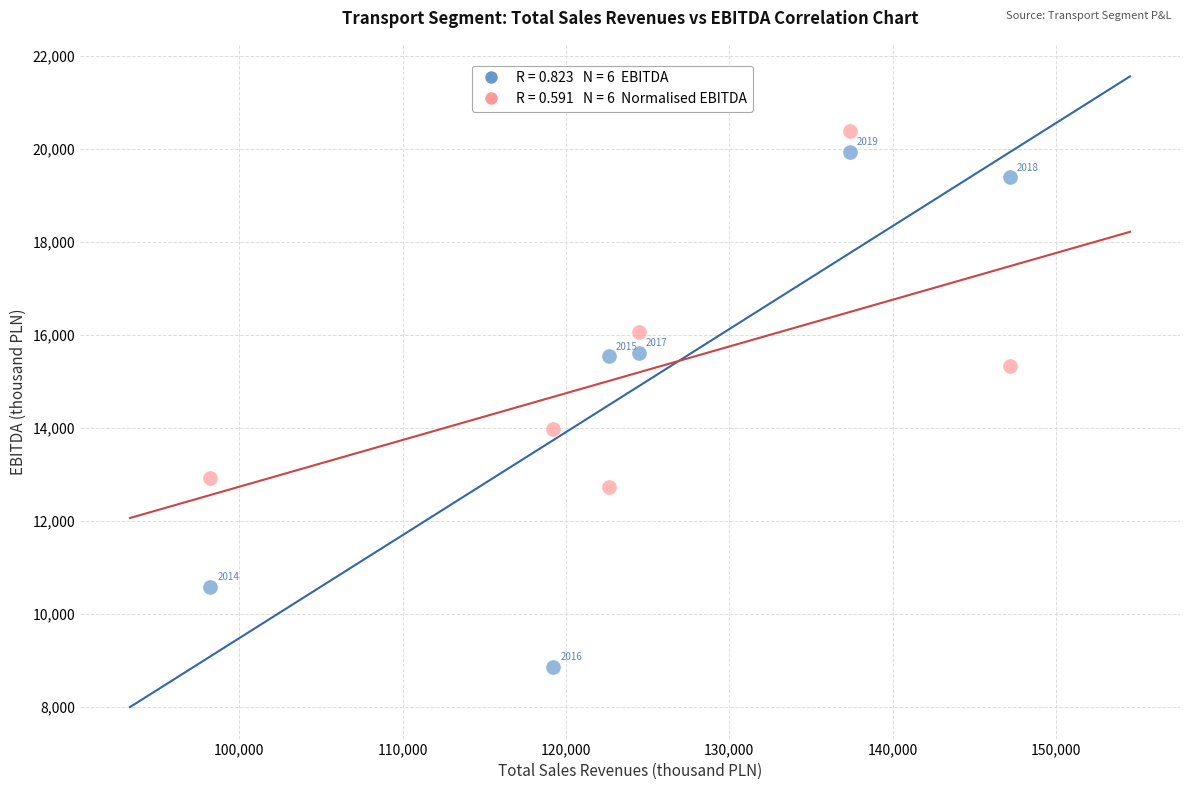

Across all data points, what is the range of X values (max minus min)?

48965